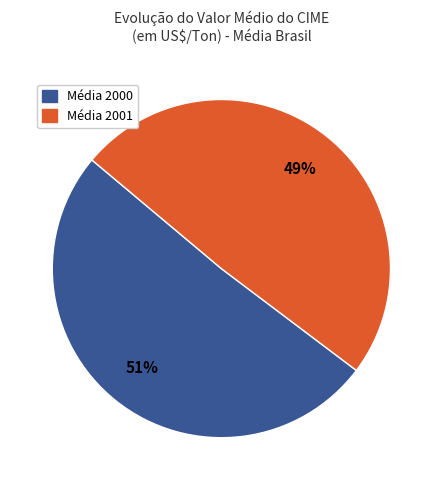

To the nearest percent, what is the difference between the largest and smallest slice percentages?

2%